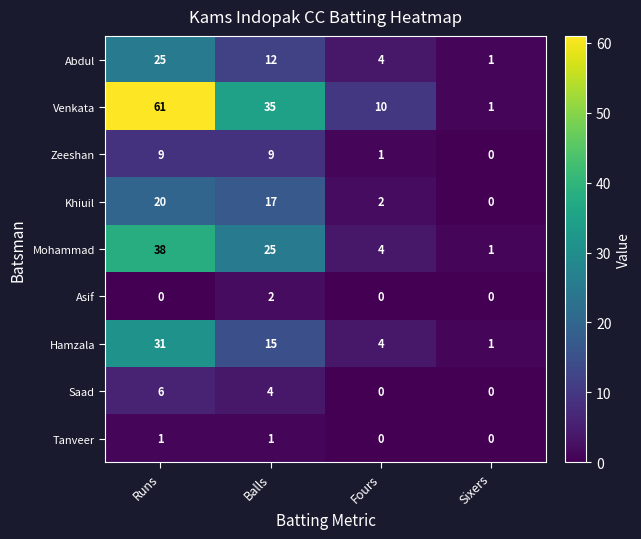

What is the total value across all series at Fours?

25